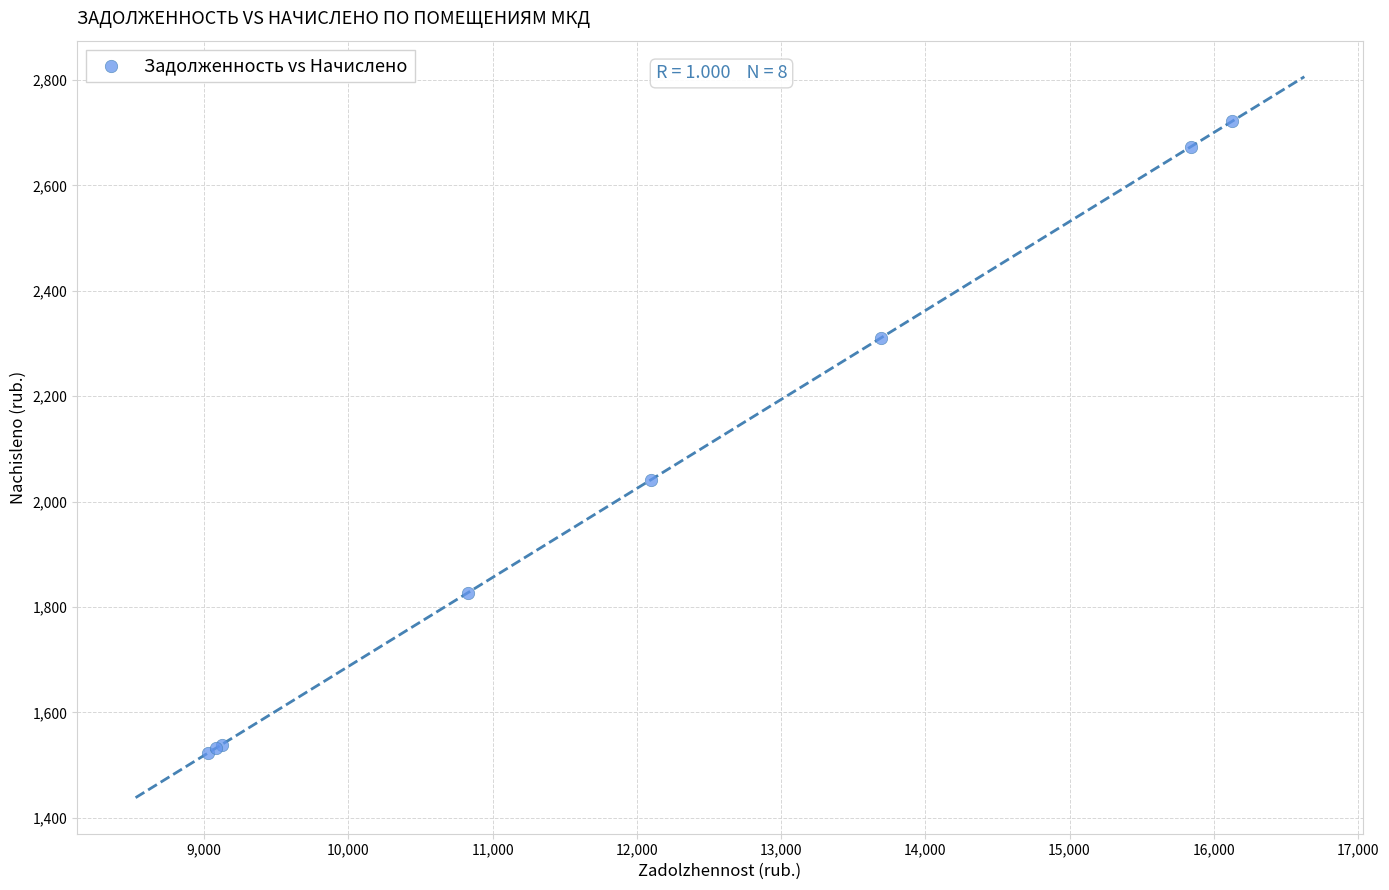

What Y value in the scatter plot is closest to 2122?

2041.2